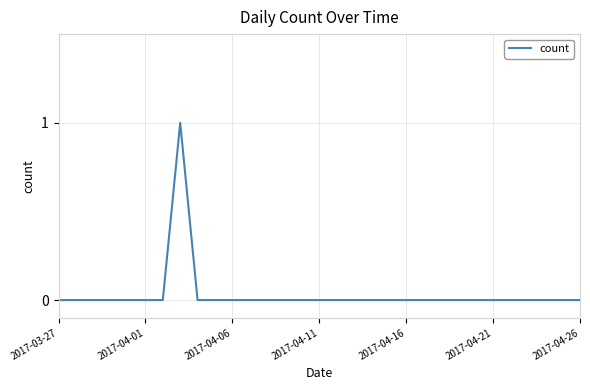

Is it true that the value at 2017-03-27 is 0?

True